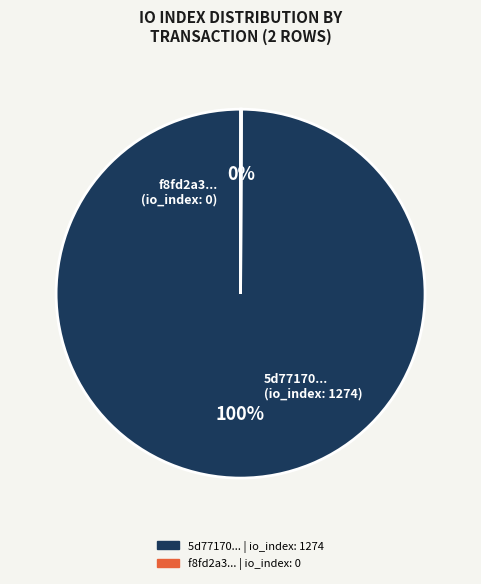

Is there any slice that represents more than half of the pie?

Yes